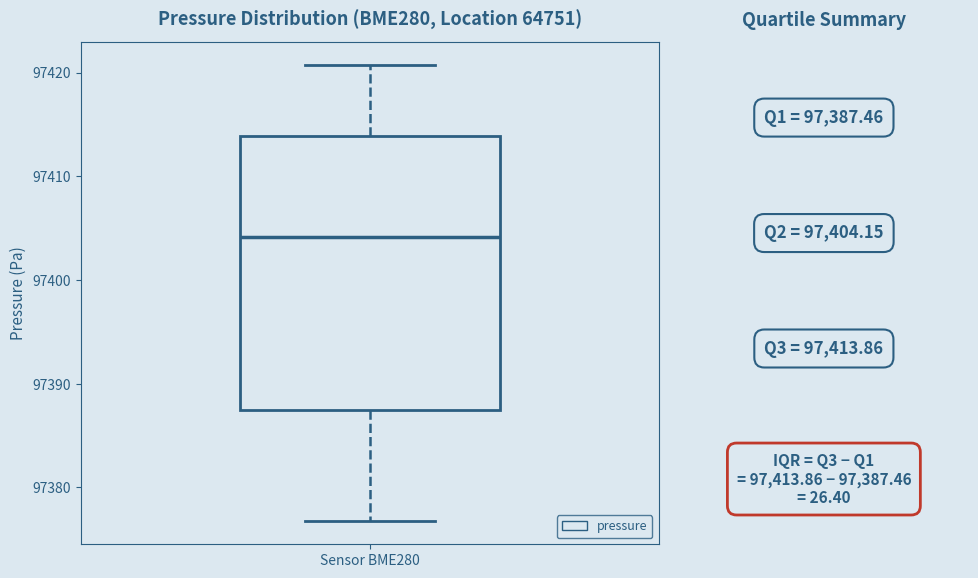

Read this box plot against the y-axis: the position of the median line, the range covered by the box, and the ends of both whiskers. The values are not printed on the chart, so give them approximately, as read against the axis.

median 97404, box 97387 to 97414, whiskers 97377 to 97421